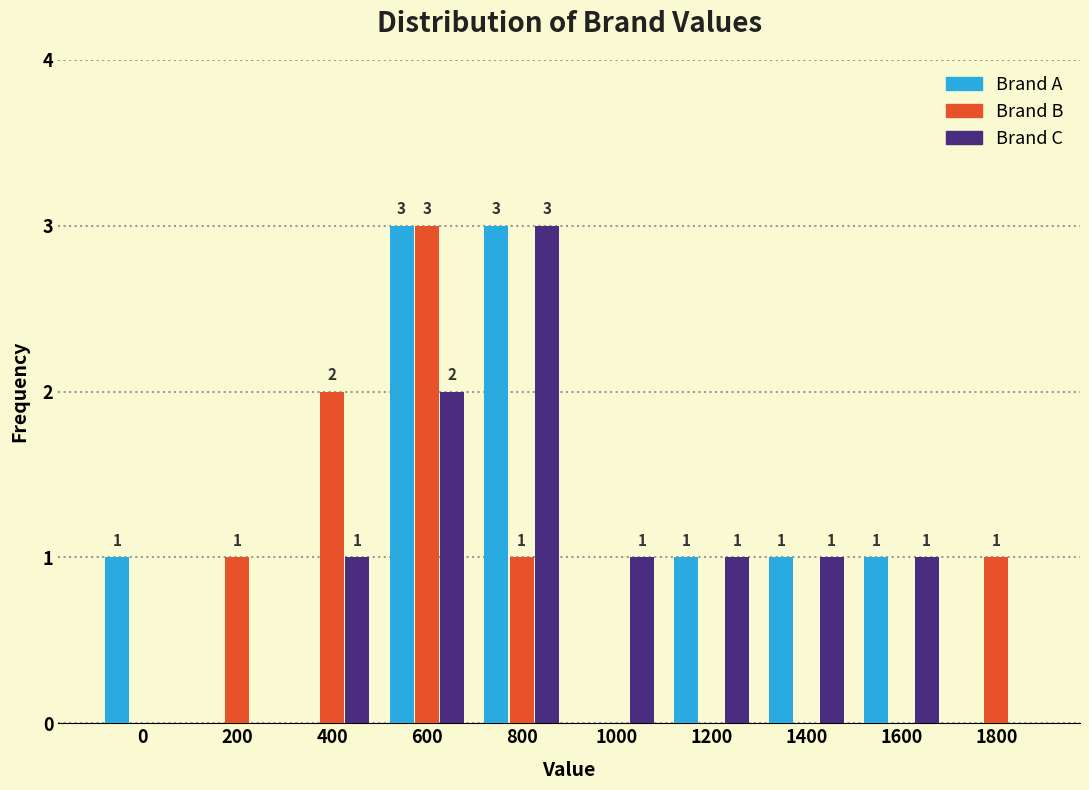

Reading right to left, list all the values displayed in this chart.

Brand A: 1800=0	1600=1	1400=1	1200=1	1000=0	800=3	600=3	400=0	200=0	0=1
Brand B: 1800=1	1600=0	1400=0	1200=0	1000=0	800=1	600=3	400=2	200=1	0=0
Brand C: 1800=0	1600=1	1400=1	1200=1	1000=1	800=3	600=2	400=1	200=0	0=0